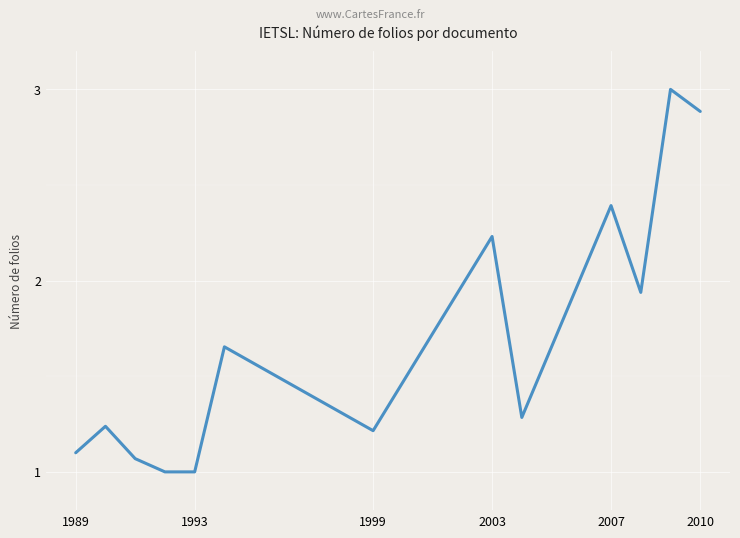

What is the maximum value shown in the chart?

3.0